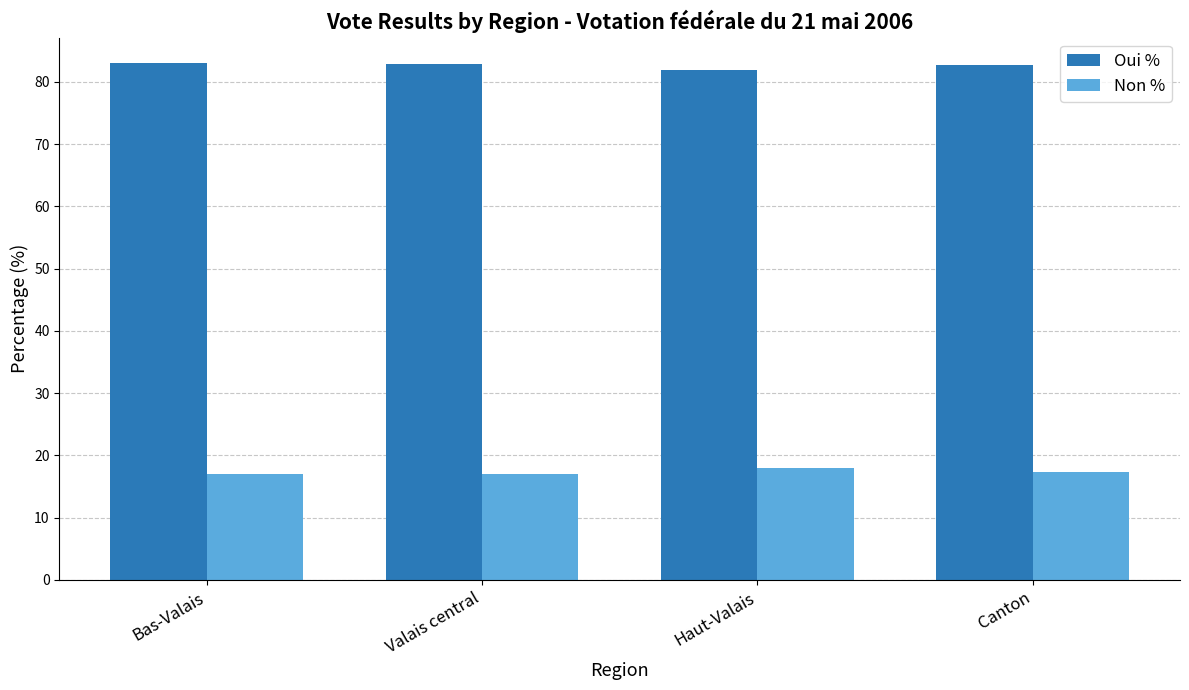

What is the maximum value for Oui %?

83.0